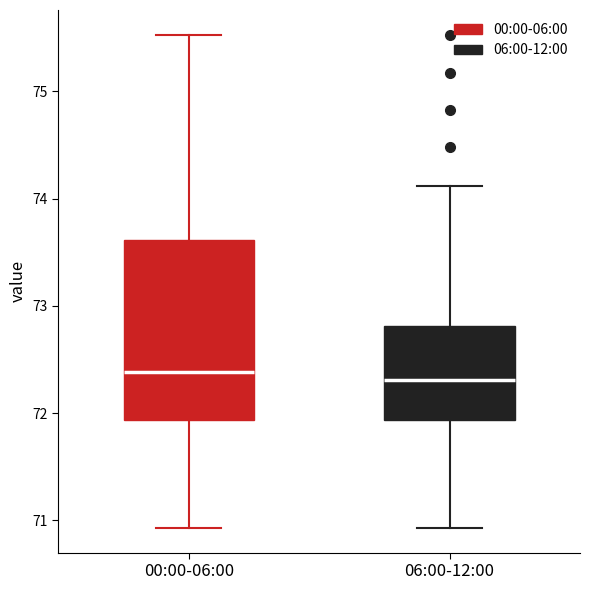

Reading left to right, transcribe this box plot: for each box, give where its median line is, the range the box spans, and where its two whiskers end, as read against the y-axis. The values are not printed on the chart, so give them approximately, as read against the axis.

00:00-06:00: median 72.4, box 71.9 to 73.6, whiskers 70.9 to 75.5
06:00-12:00: median 72.3, box 71.9 to 72.8, whiskers 70.9 to 74.1